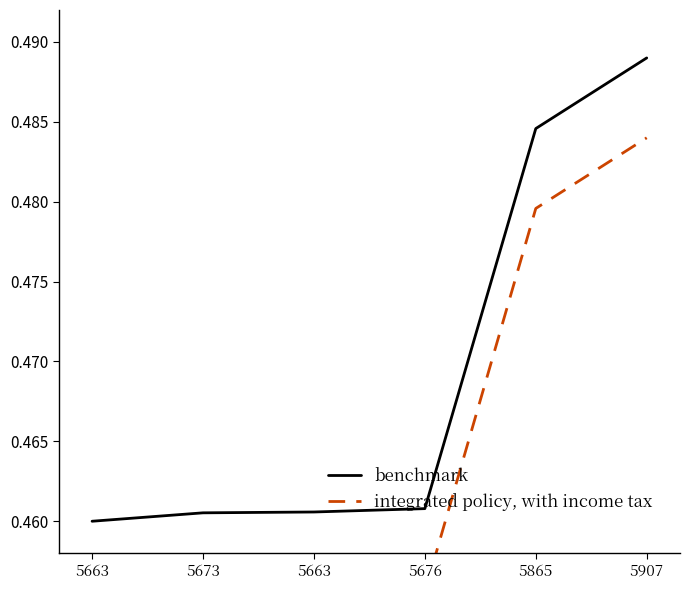

Is it true that benchmark equals 0.2 at 5907?

False